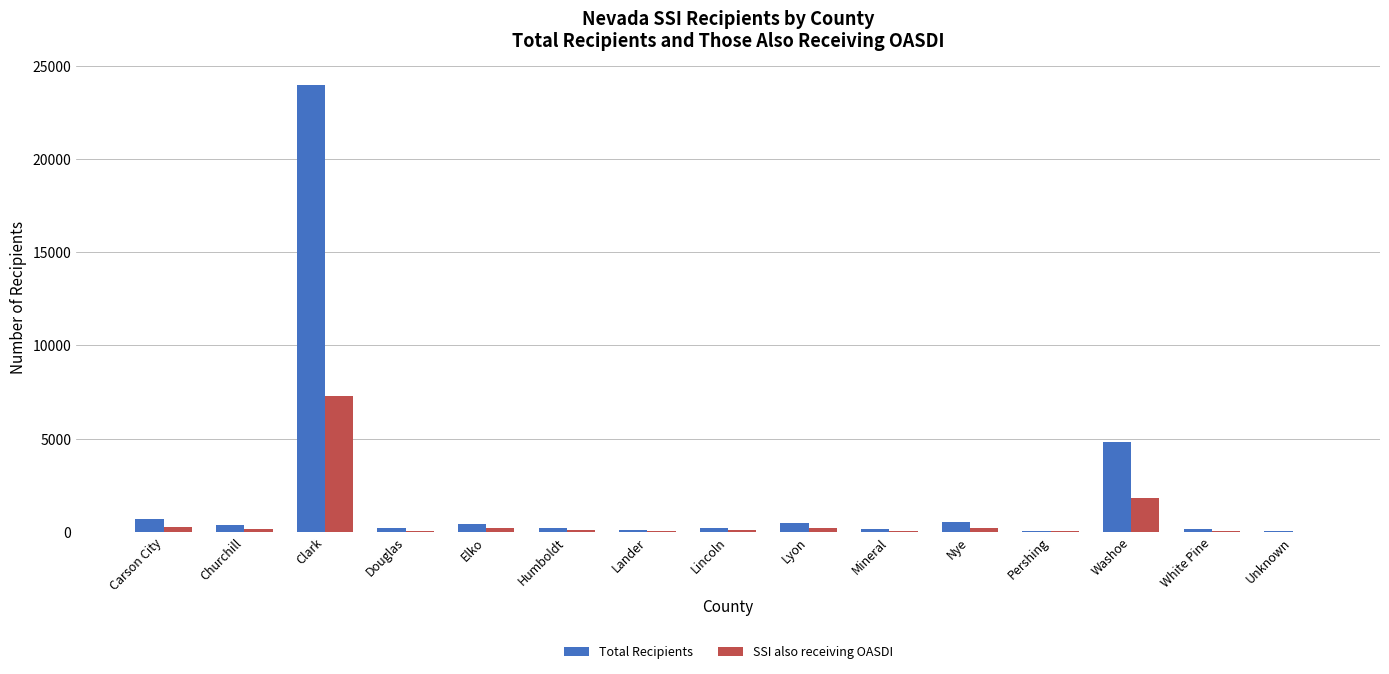

Where is Total Recipients nearest to the value 11991?

Washoe